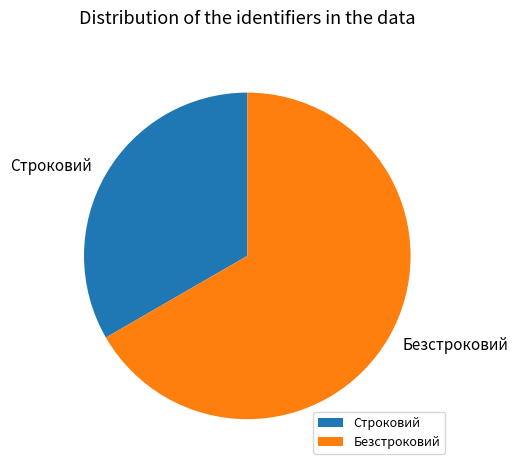

Rank the categories by value from lowest to highest.

Строковий, Безстроковий